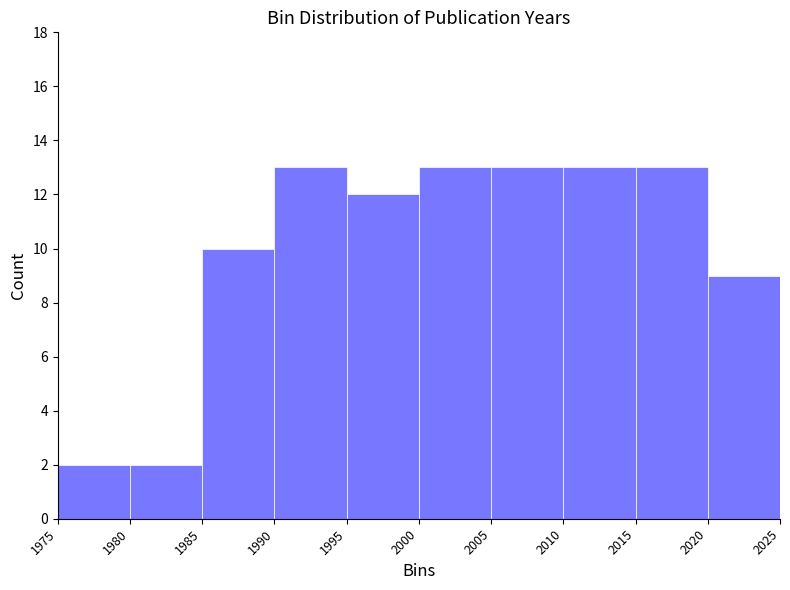

Reading left to right, list every bar in this chart as the range it spans on the x-axis followed by its height. The values are not printed on the chart, so give them approximately, as read against the axis.

1975 to 1980: 2
1980 to 1985: 2
1985 to 1990: 10
1990 to 1995: 13
1995 to 2000: 12
2000 to 2005: 13
2005 to 2010: 13
2010 to 2015: 13
2015 to 2020: 13
2020 to 2025: 9